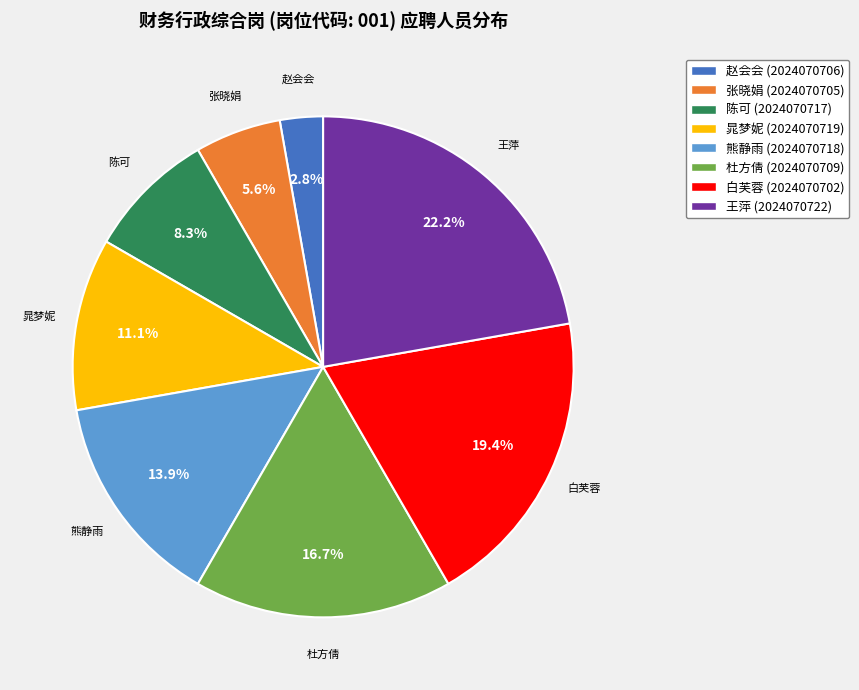

Count the number of slices in the pie.

8